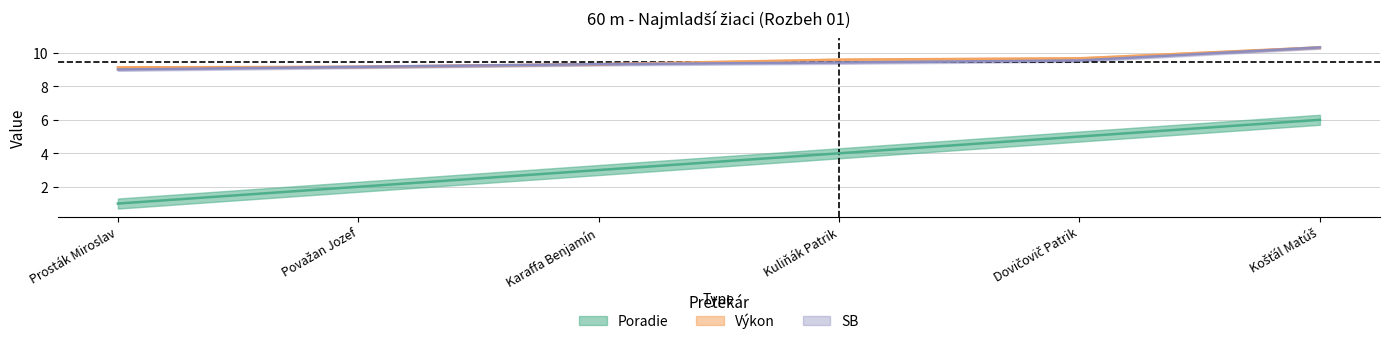

Does the chart display data point markers on the line(s)?

No